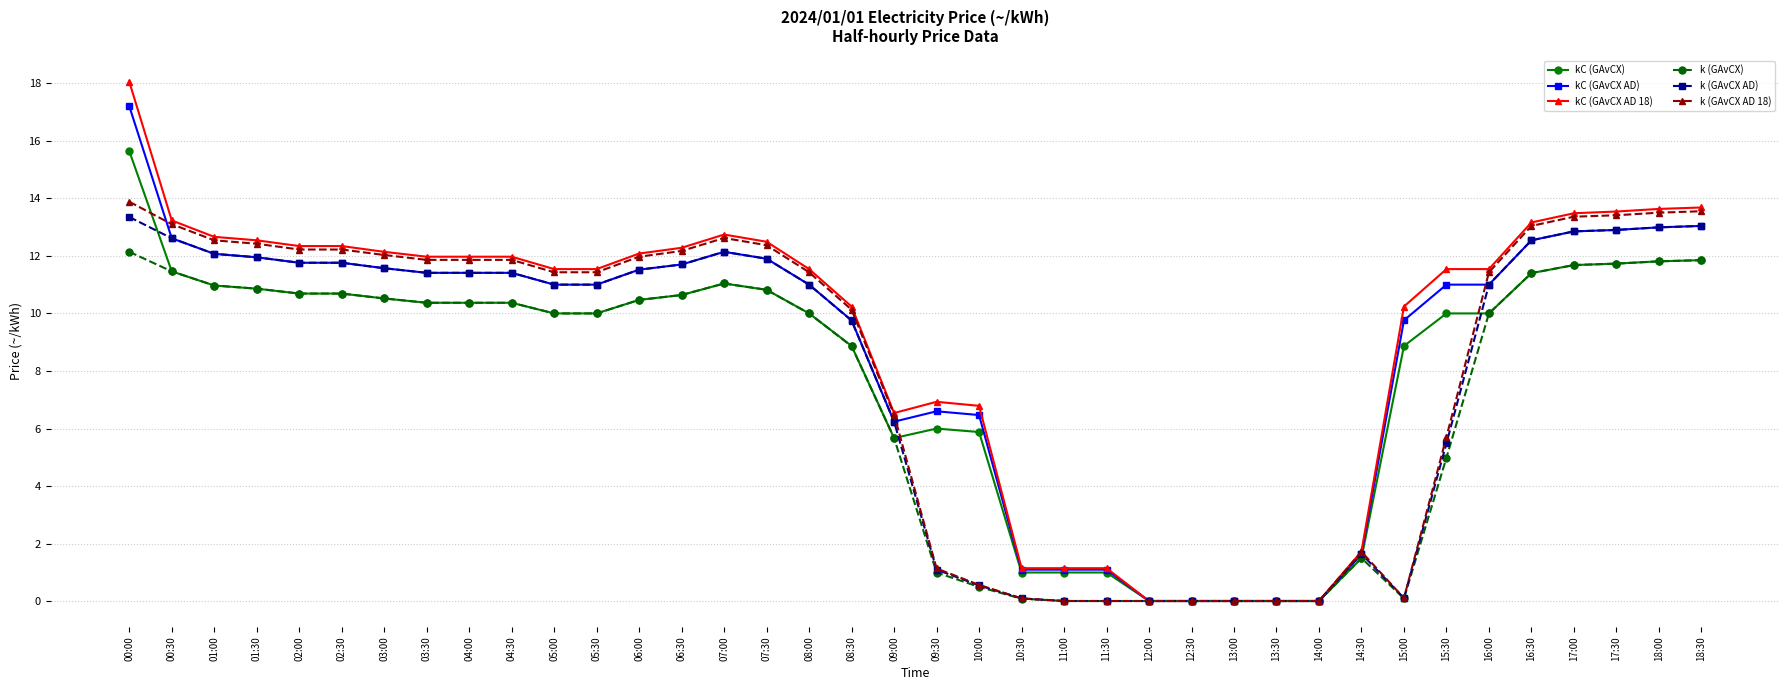

Which series has the largest range (max minus min)?

kC (GAvCX AD 18)